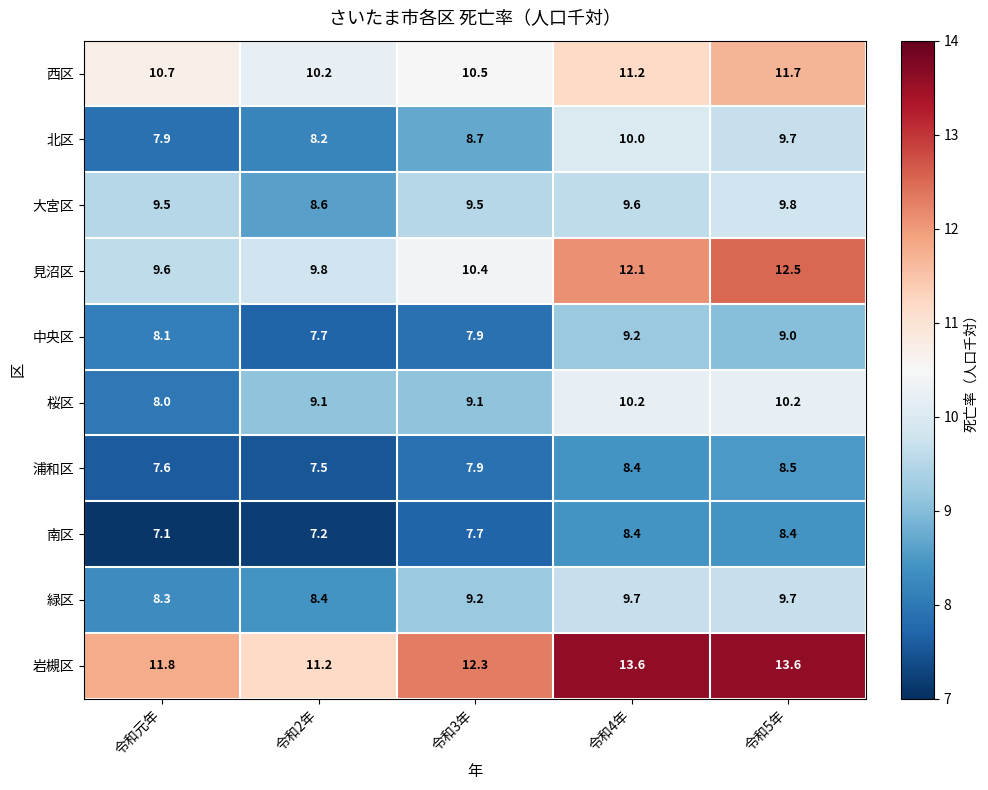

At which label does 浦和区 reach its peak?

令和5年